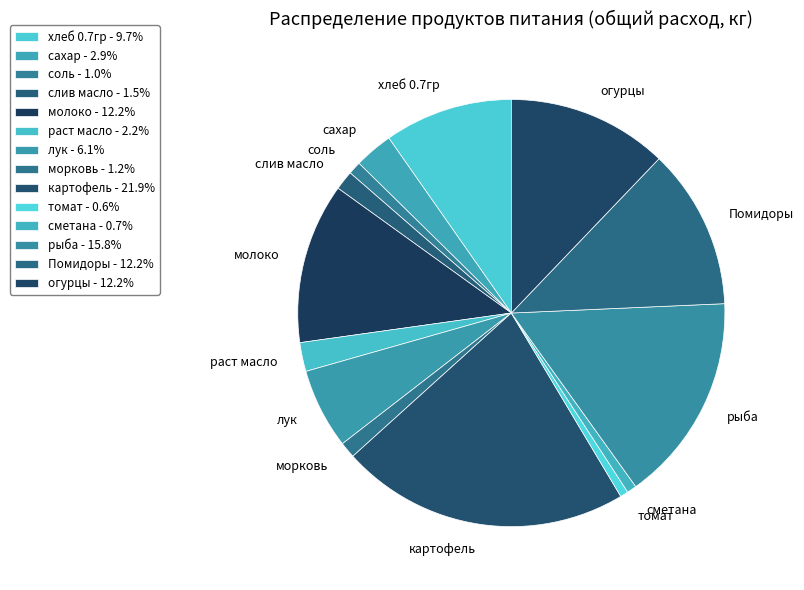

Between томат and раст масло, which is larger?

раст масло